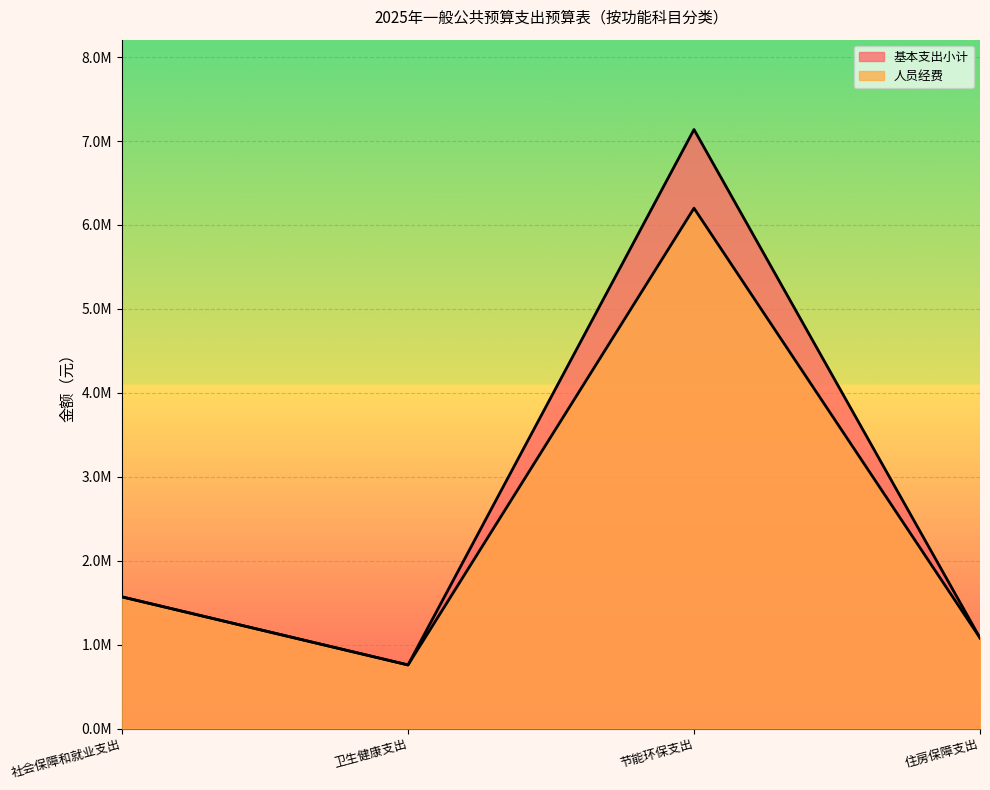

True or false: 人员经费 has more than 2 points higher than both neighbors.

False